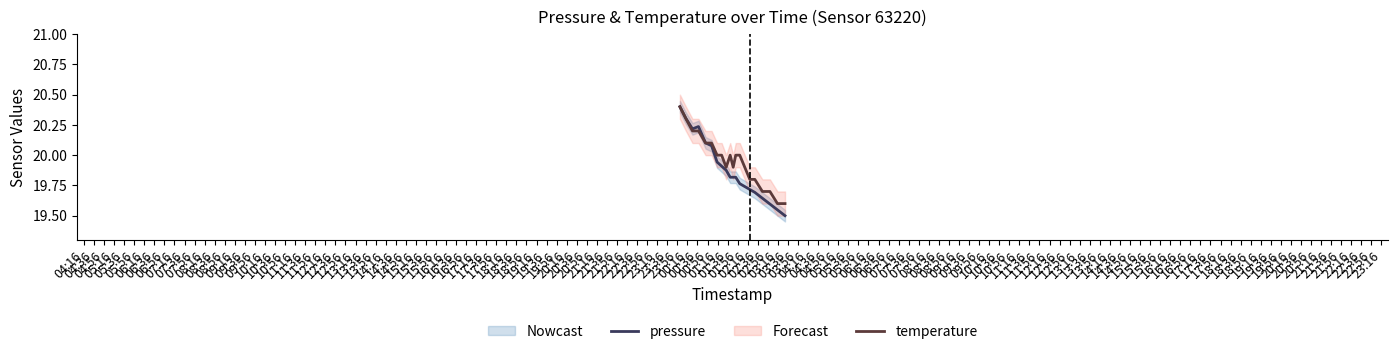

What is the maximum value for temperature?

20.4